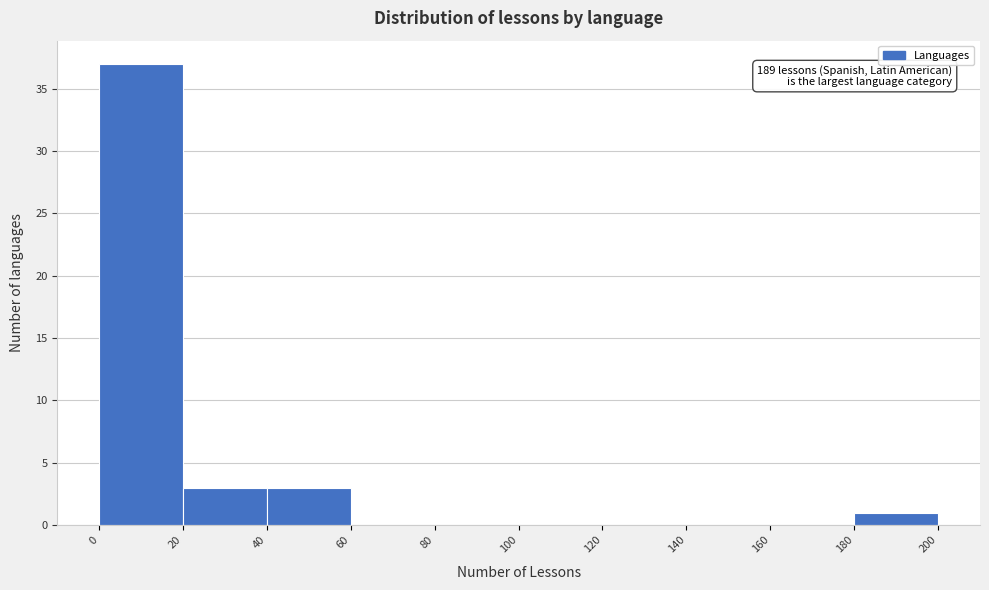

Which range on the x-axis has the tallest bar?

0 to 20